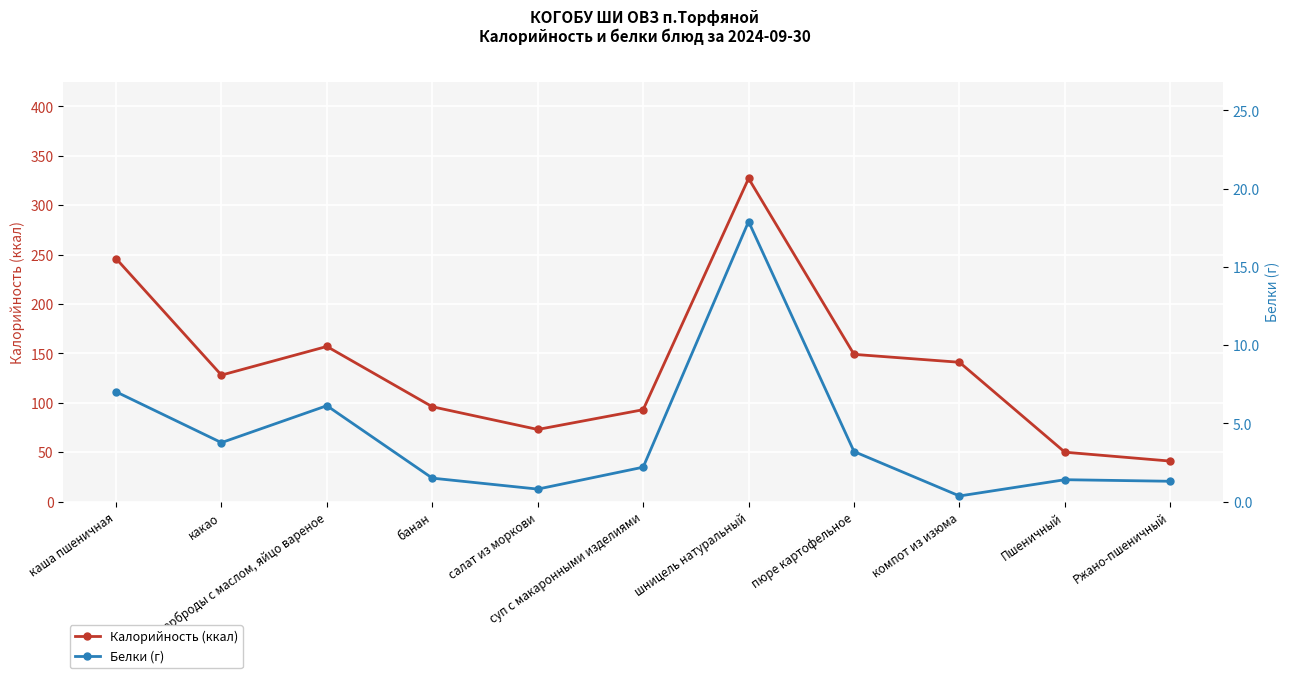

At which label does Калорийность (ккал) first exceed 128?

каша пшеничная